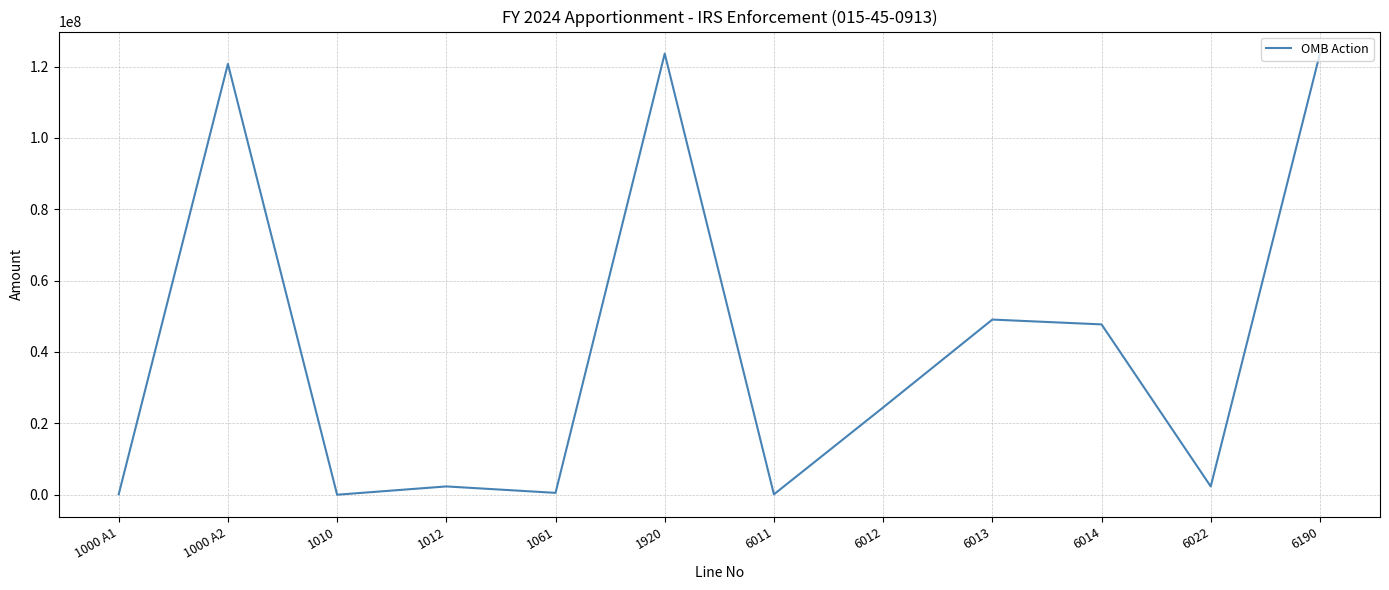

The value at 6013 is 49087447. True or false?

True